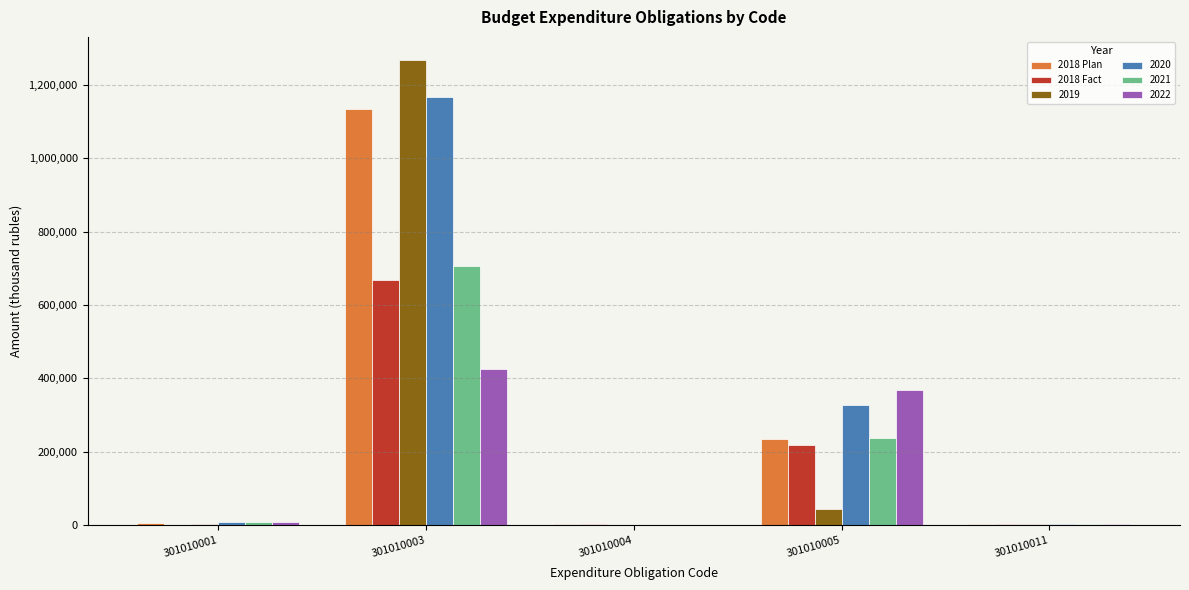

Between 301010005 and 301010011, which series saw the biggest shift?

2022